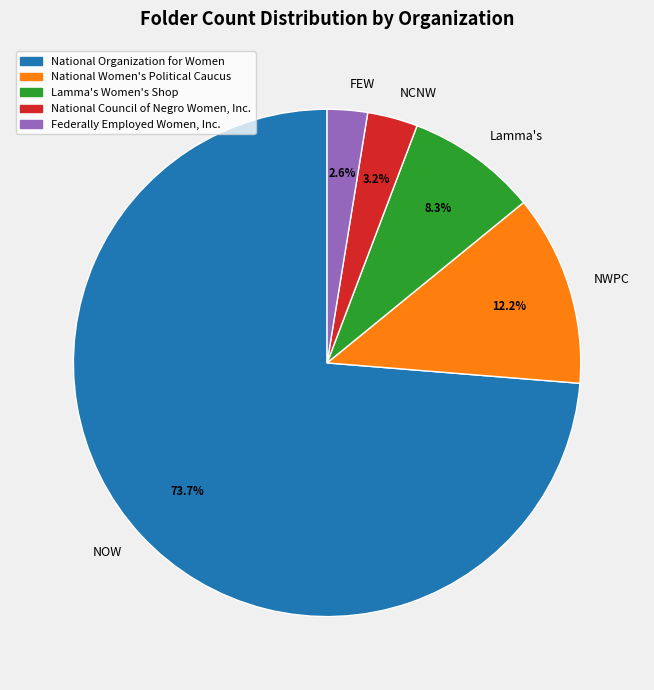

How many segments does this pie chart have?

5